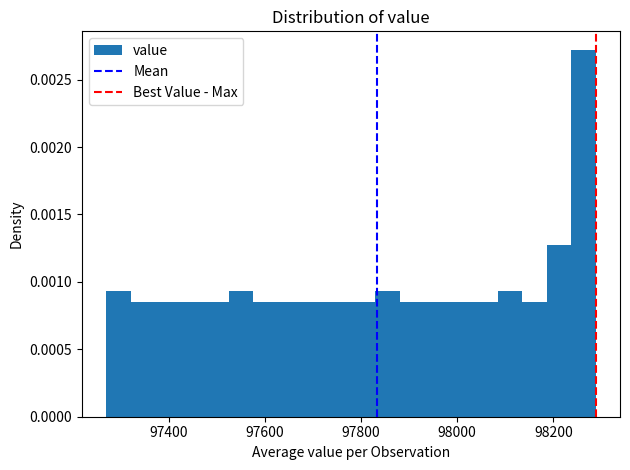

Read against the x-axis, roughly where is the centre of the tallest bar?

98260